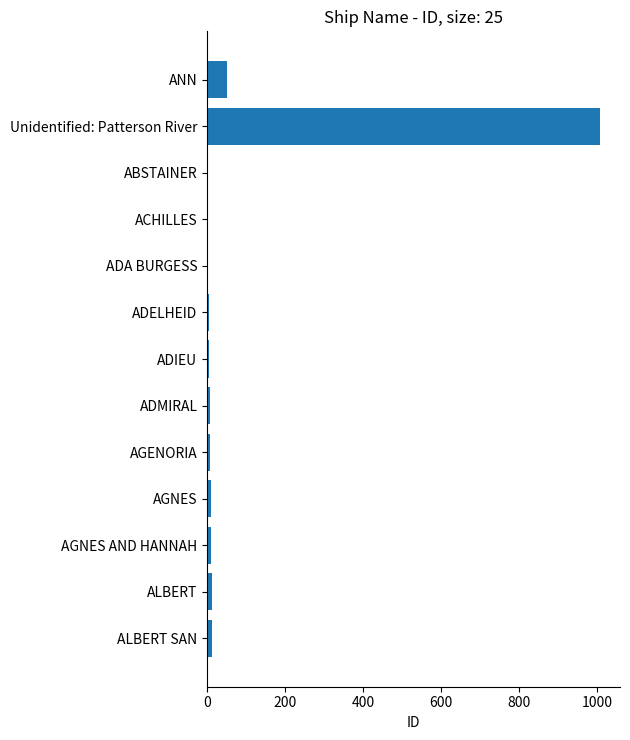

What is the smallest value displayed?

1